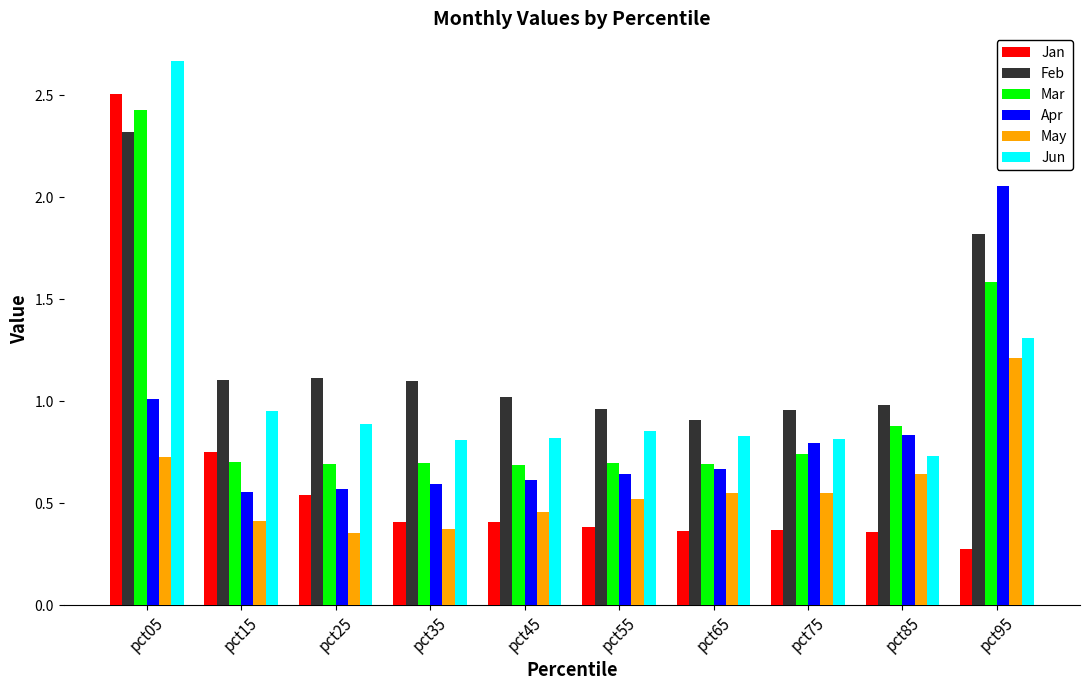

What is the sum of all Jun values?

10.7